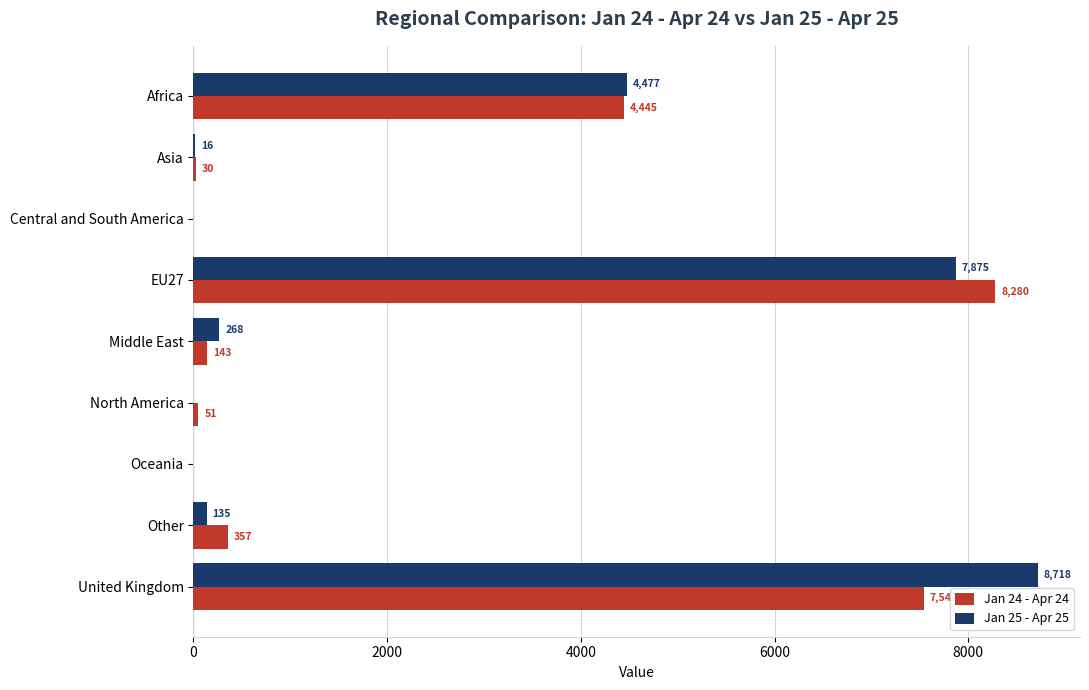

Which category has the highest value across all series?

United Kingdom